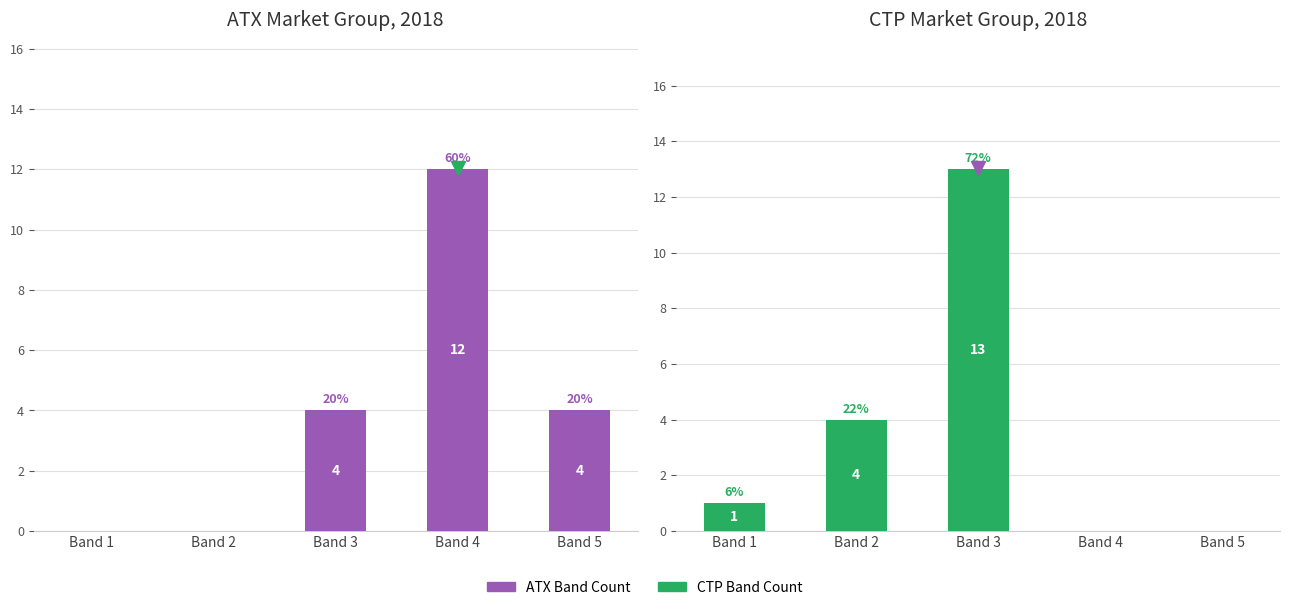

How many groups of bars are there?

5